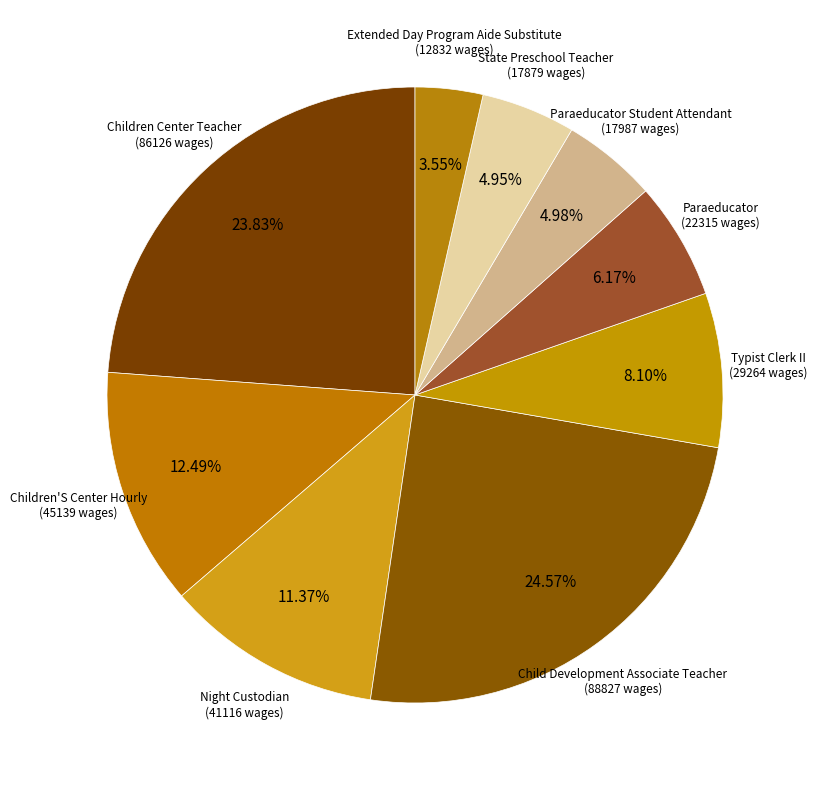

Which category has the biggest portion of the pie?

Child Development Associate Teacher